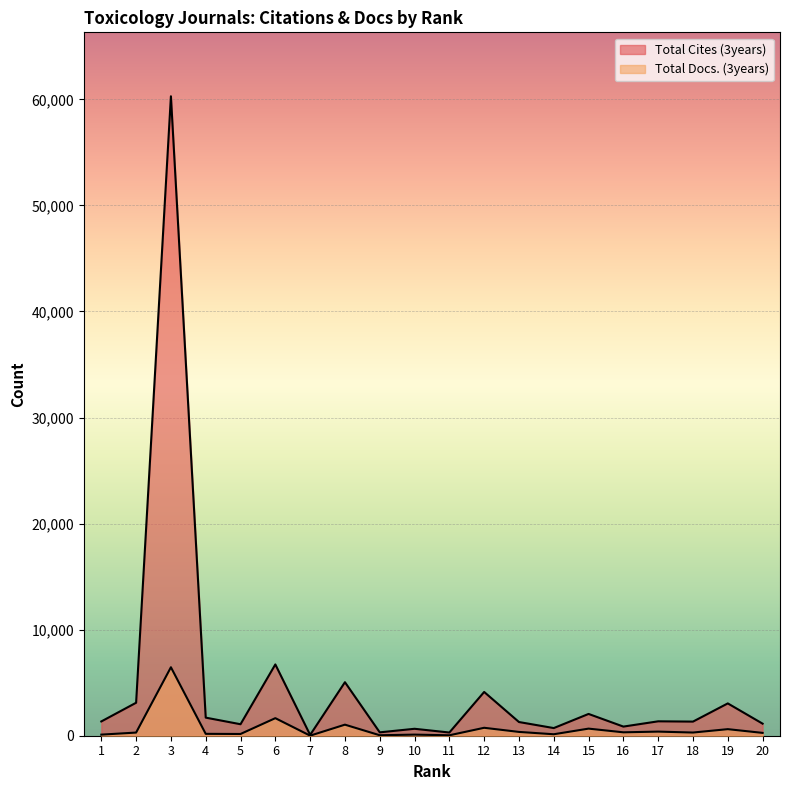

Where is the first local minimum for Total Docs. (3years)?

5